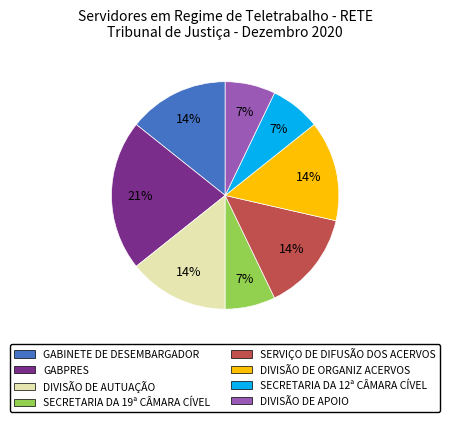

Count the number of slices in the pie.

8